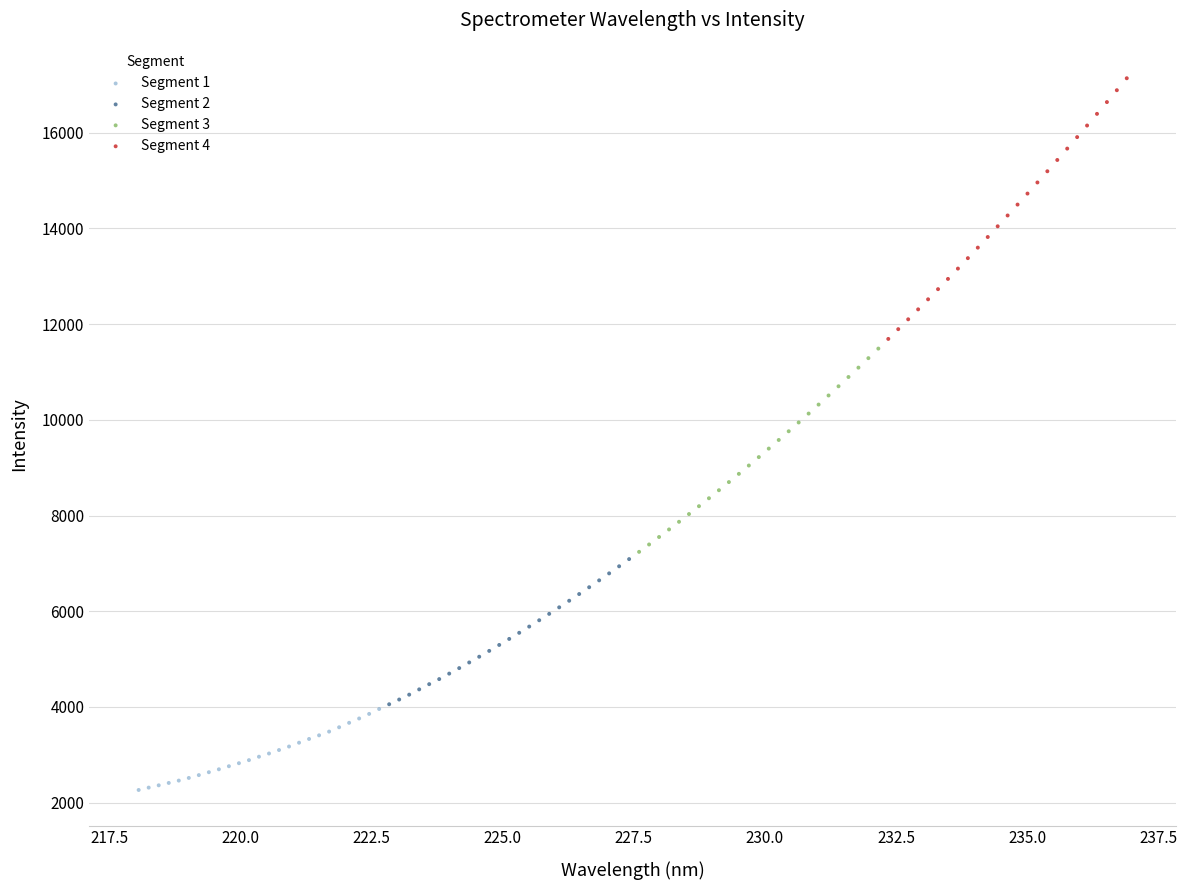

Which series has the widest spread of Y values?

Segment 4